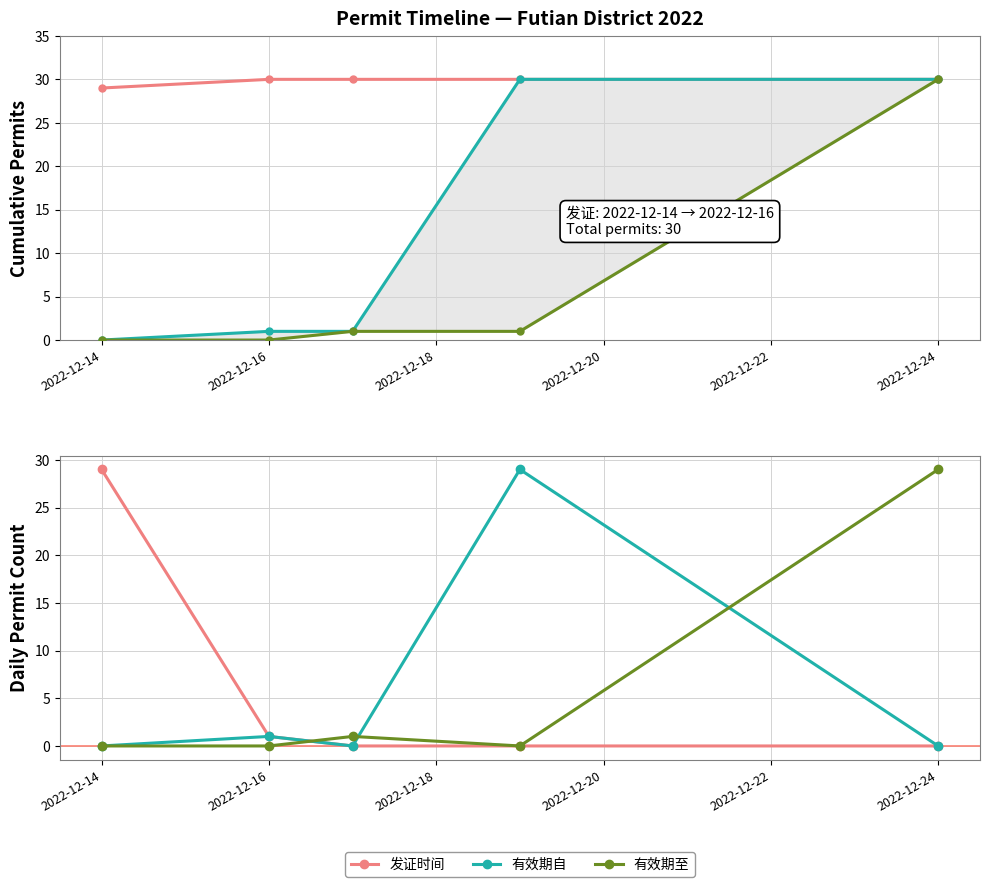

Is it true that 有效期自 equals 1 at 2022-12-16?

False